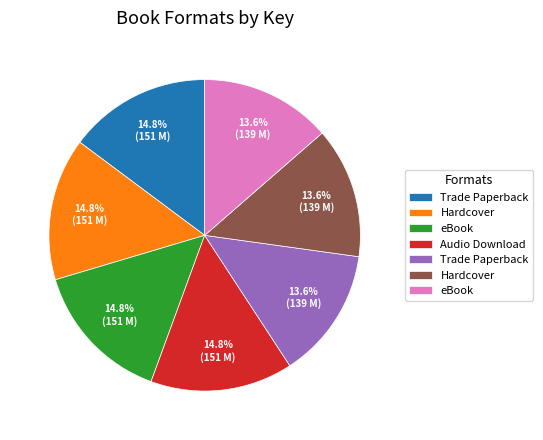

Is there any slice that represents more than half of the pie?

No